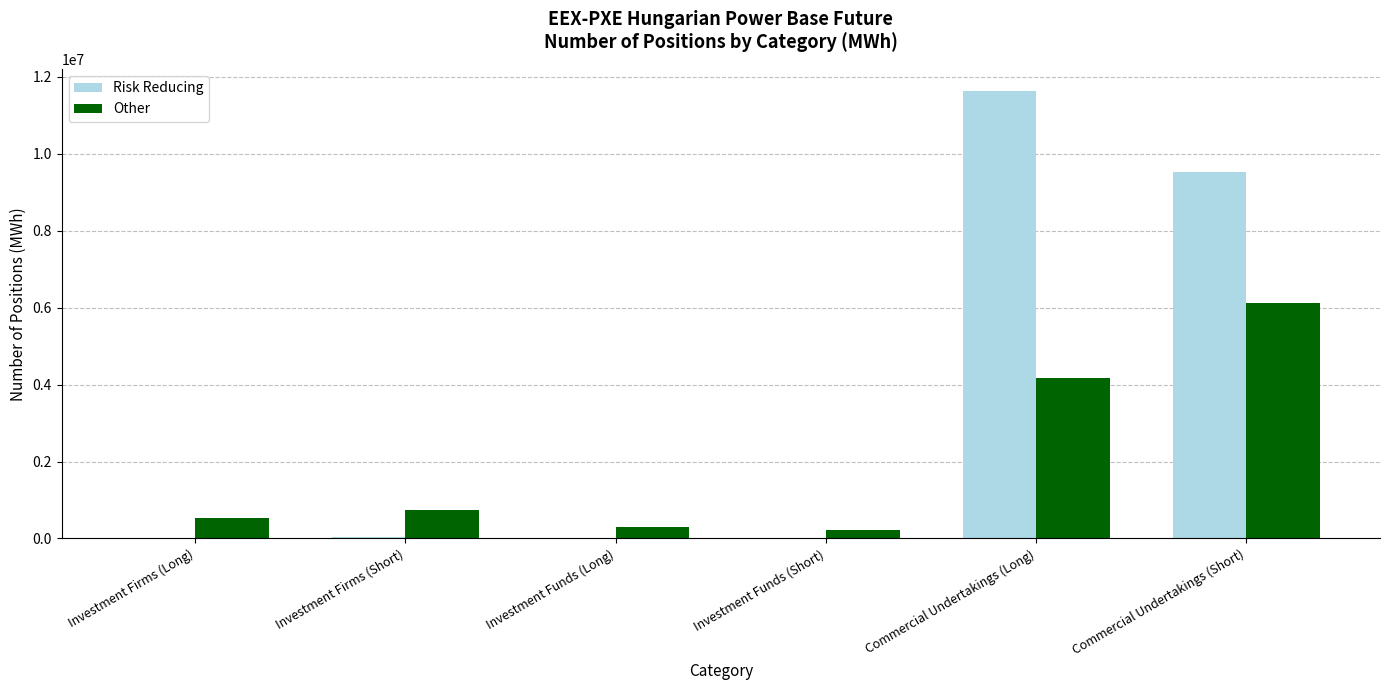

At which label does Other reach its peak?

Commercial Undertakings (Short)